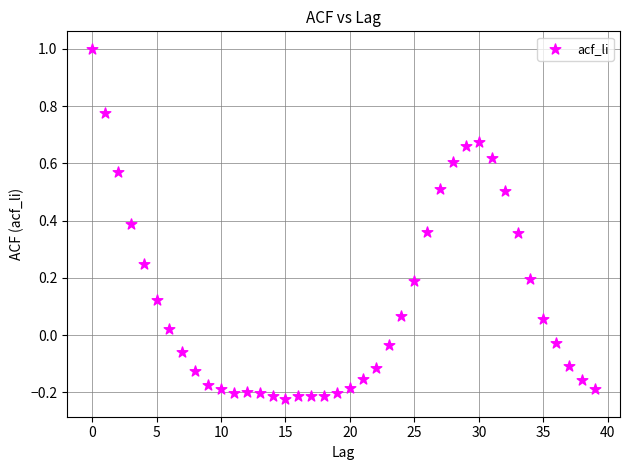

What is the range of Y values (max minus min)?

1.2